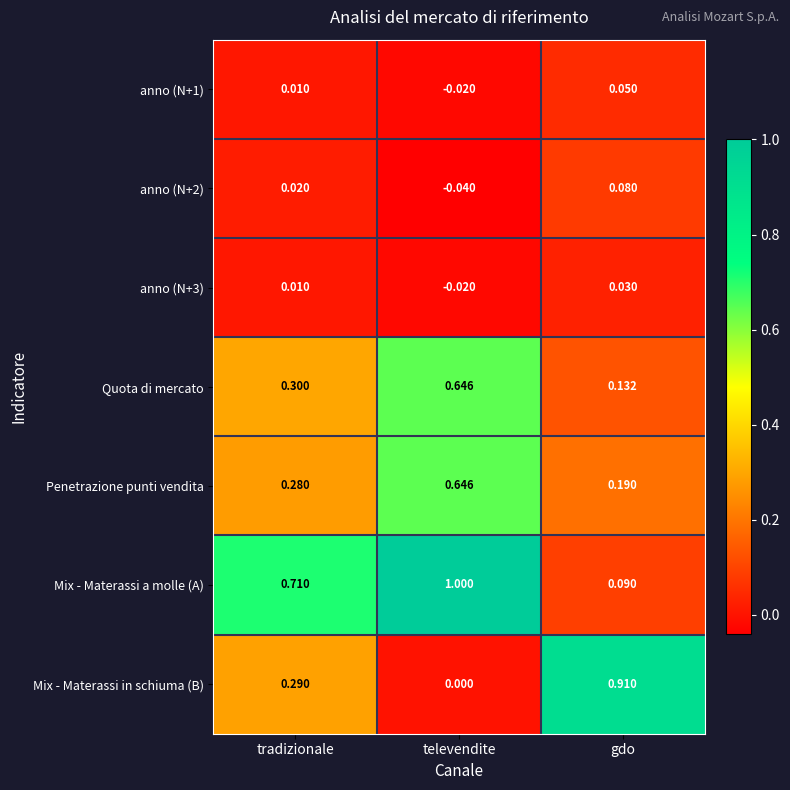

List the labels in order of Penetrazione punti vendita value, largest first.

televendite, tradizionale, gdo